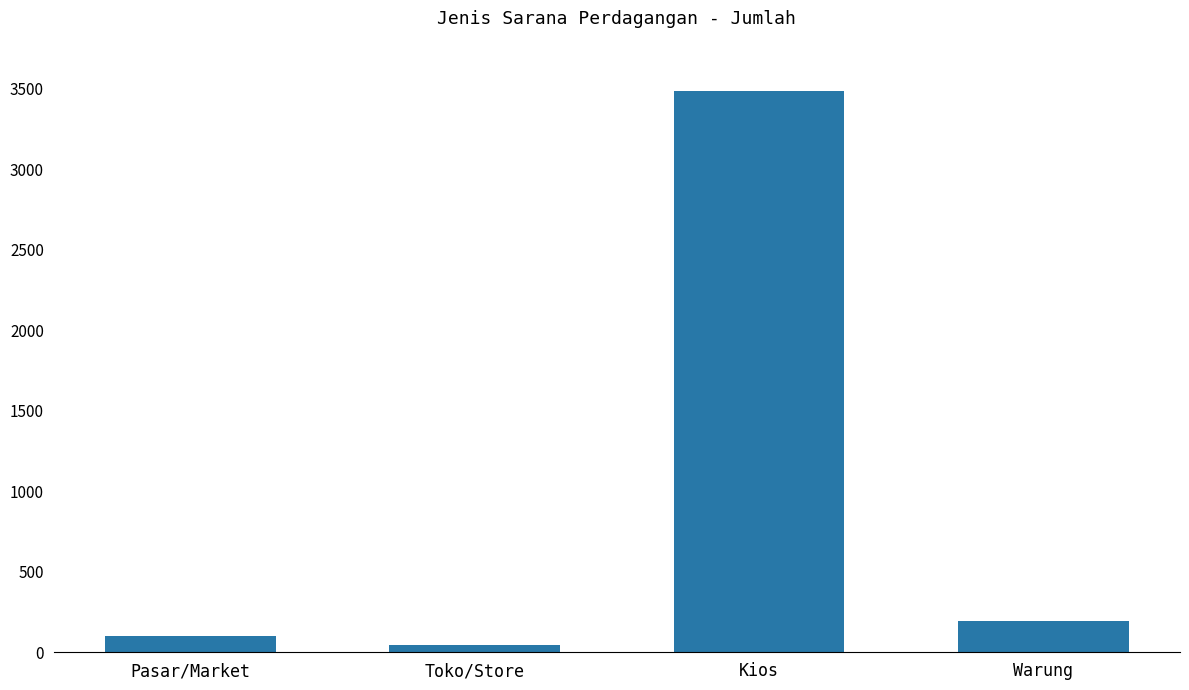

What is the value of the 1st bar from the left?

100